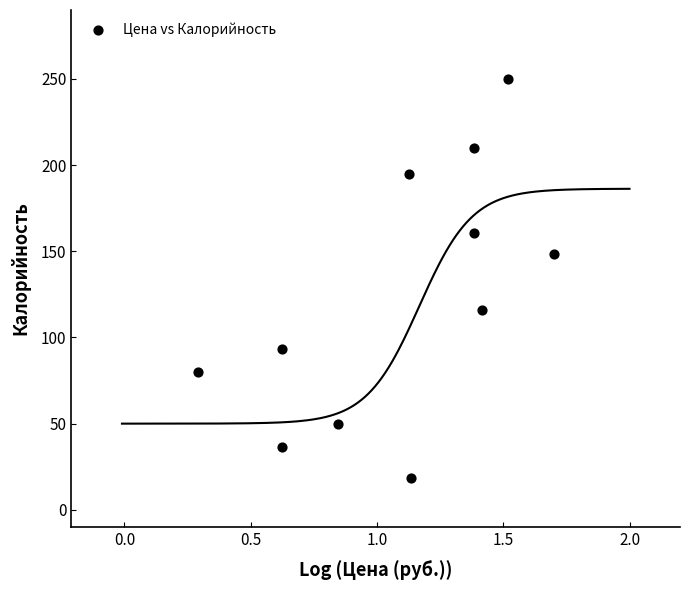

What is the average Y value?

123.4